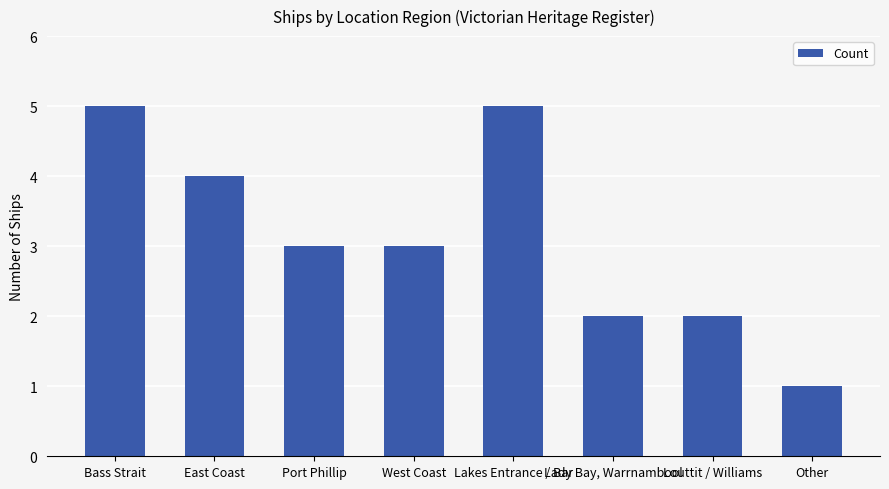

What is the value of the 7th bar from the left?

2